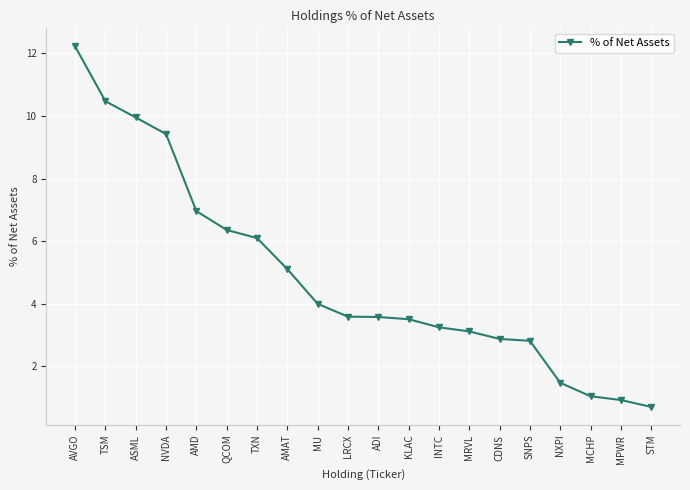

Does the chart display data point markers on the line(s)?

Yes